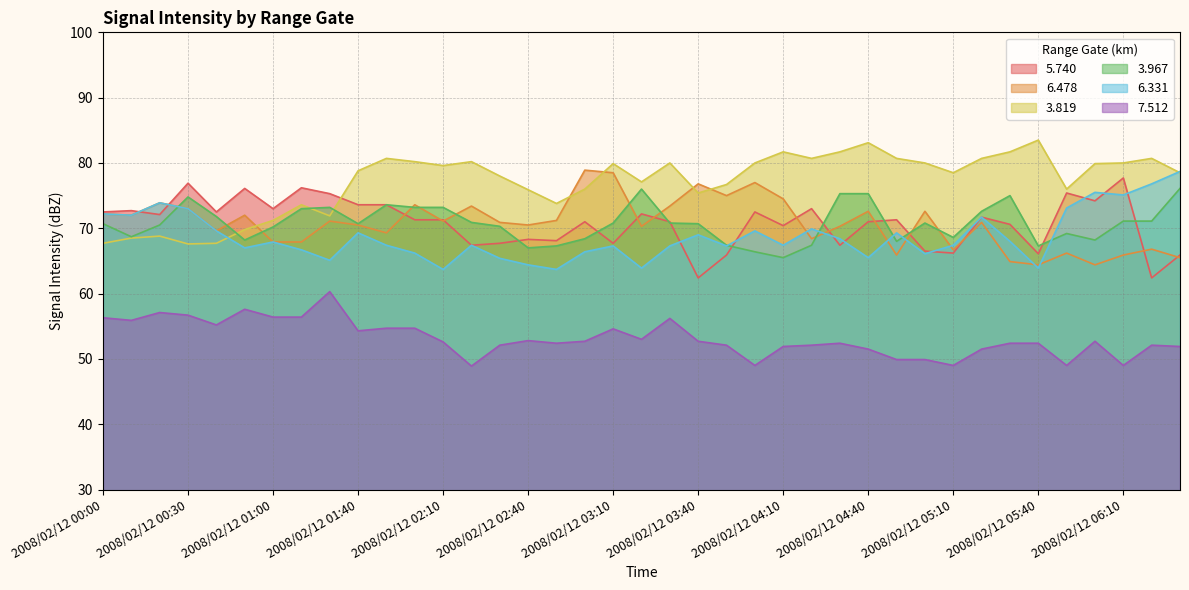

What is the difference between the highest and lowest values at 2008/02/12 02:40?

23.1